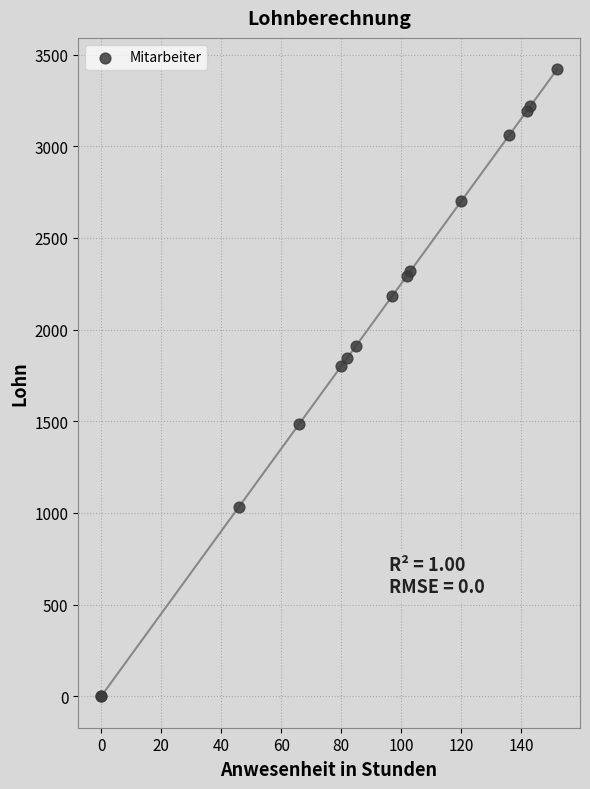

What Y value in the scatter plot is closest to 1710?

1800.0